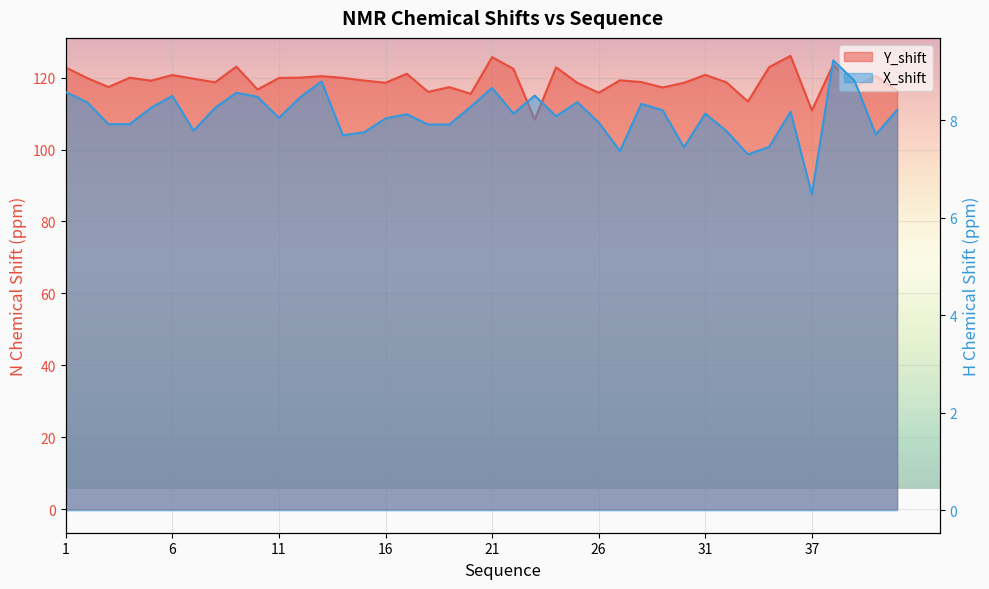

Which category has the highest value across all series?

36